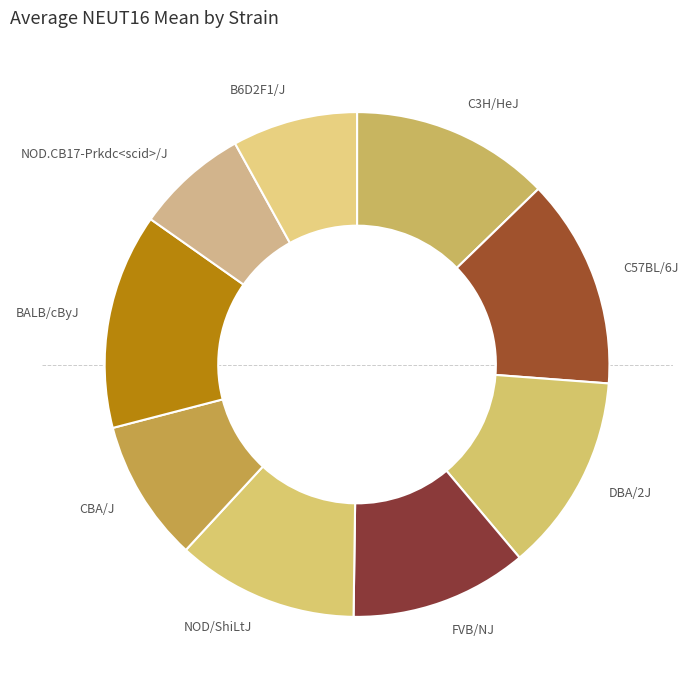

Is it true that DBA/2J is 25% of the pie?

False